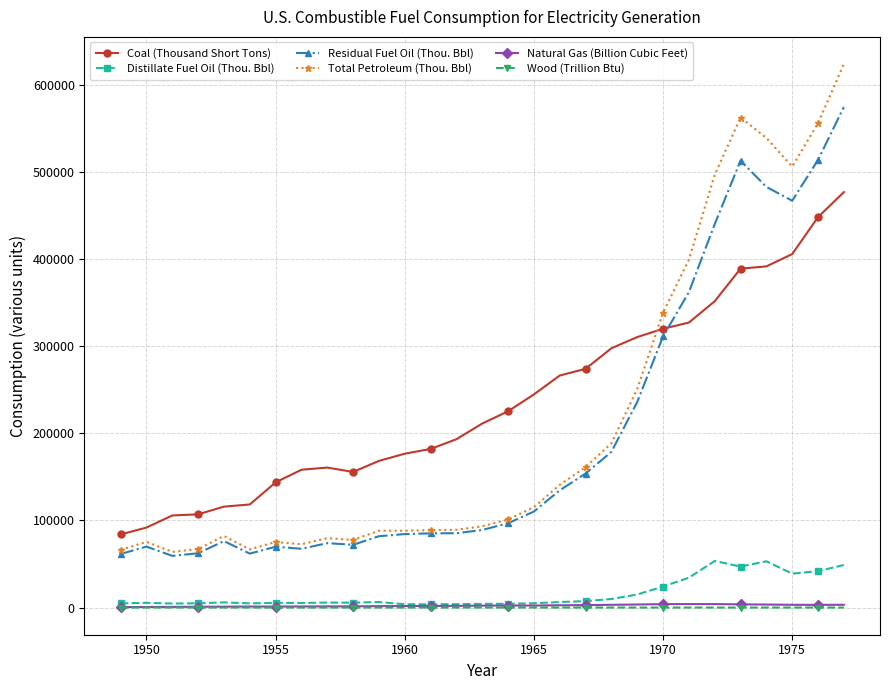

True or false: Residual Fuel Oil (Thou. Bbl) has more than 2 points higher than both neighbors.

True